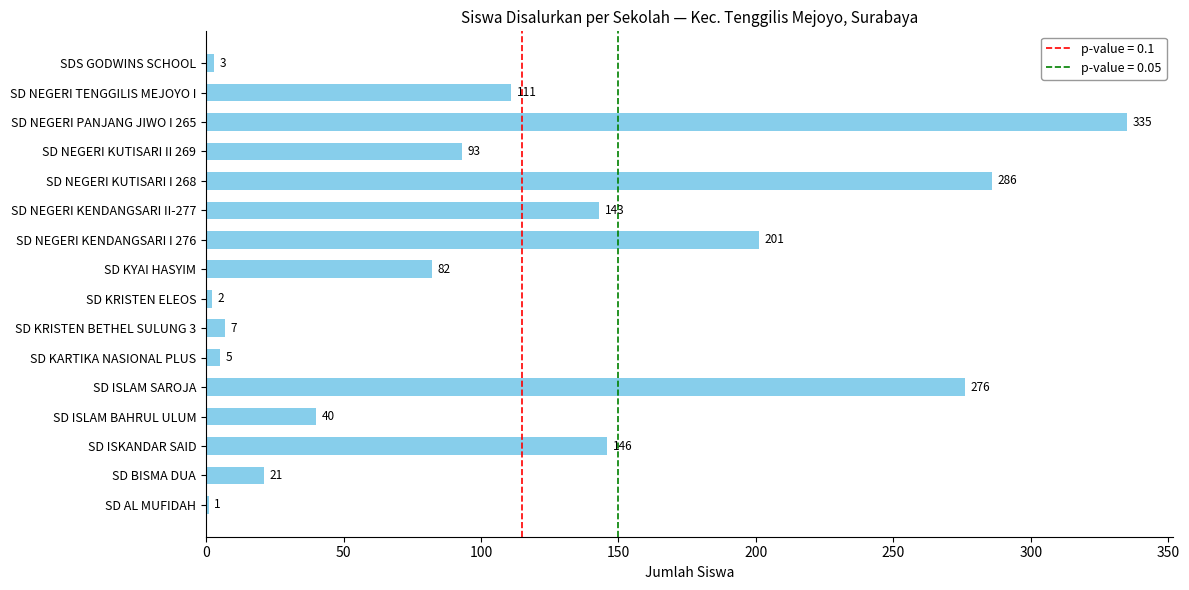

What is the sum of all values?

1752